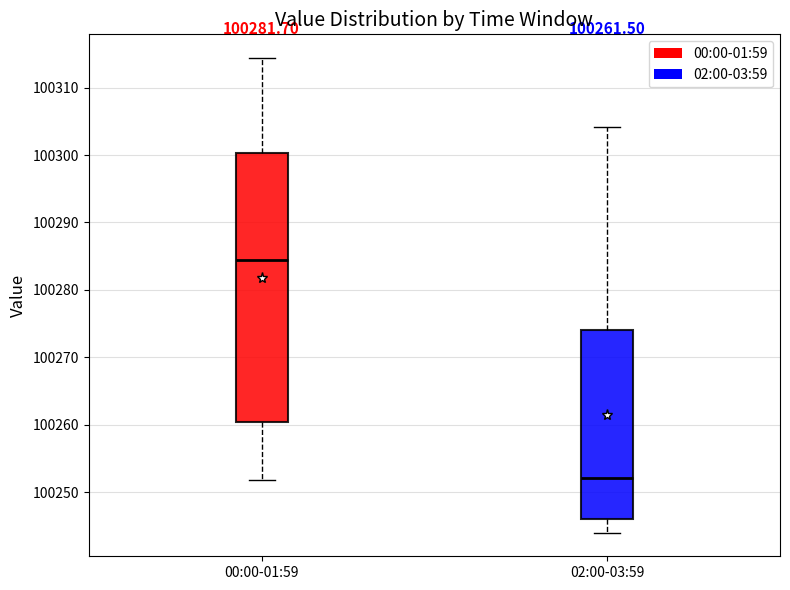

Comparing the boxes themselves (not the whiskers), which one is the tallest?

00:00-01:59